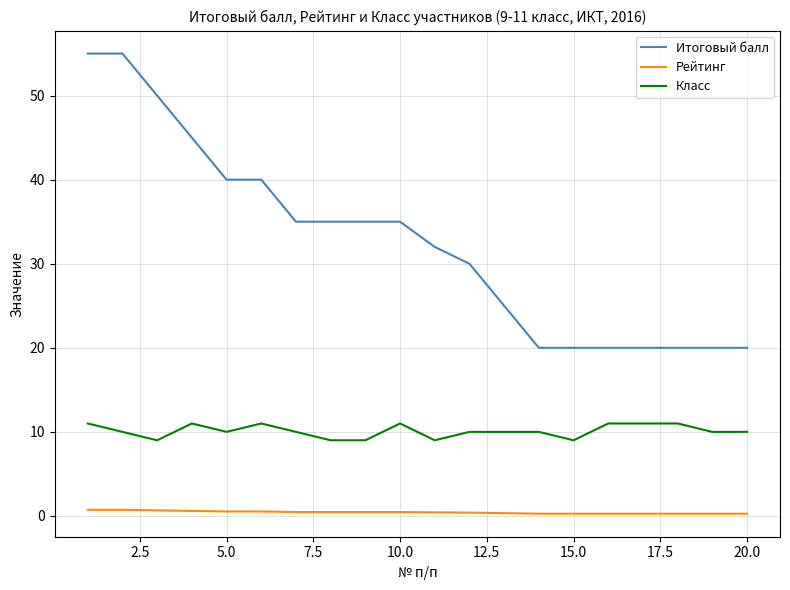

What is the maximum value shown in the chart?

55.0